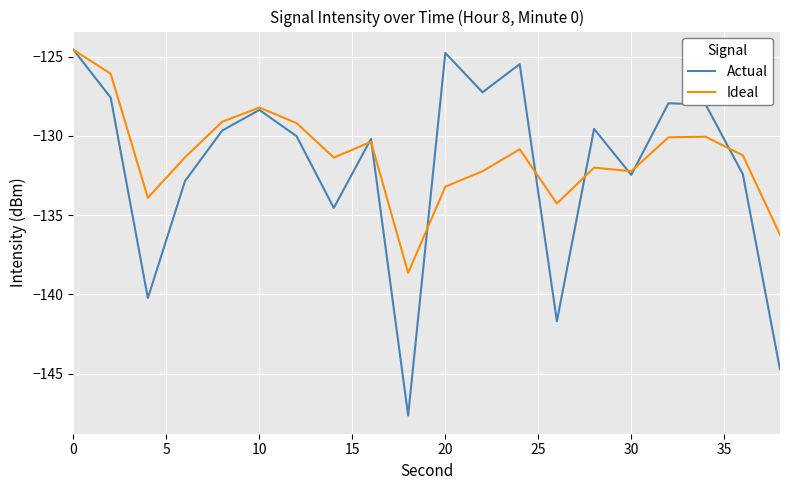

Which series has the largest range (max minus min)?

Actual